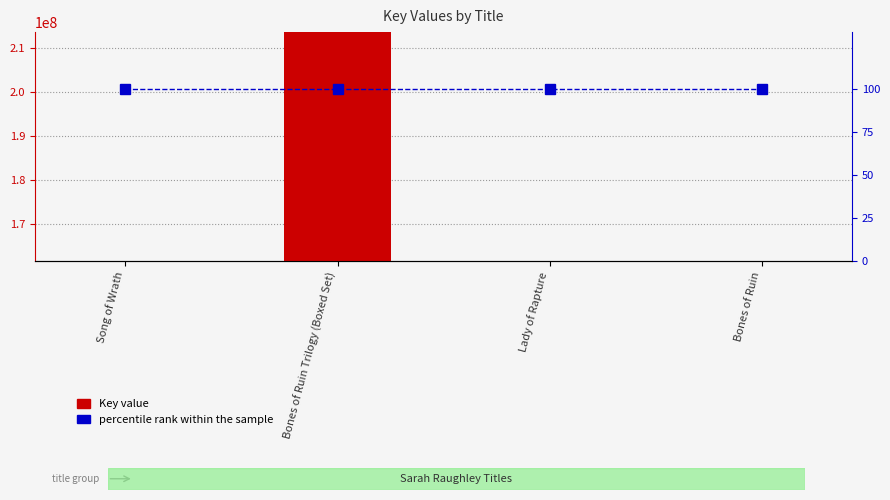

Reading left to right, what are all the values shown in this chart?

Key value: Song of Wrath=161552191	Bones of Ruin Trilogy (Boxed Set)=213512560	Lady of Rapture=161554232	Bones of Ruin=161550821
percentile rank within the sample: Song of Wrath=100	Bones of Ruin Trilogy (Boxed Set)=100	Lady of Rapture=100	Bones of Ruin=100